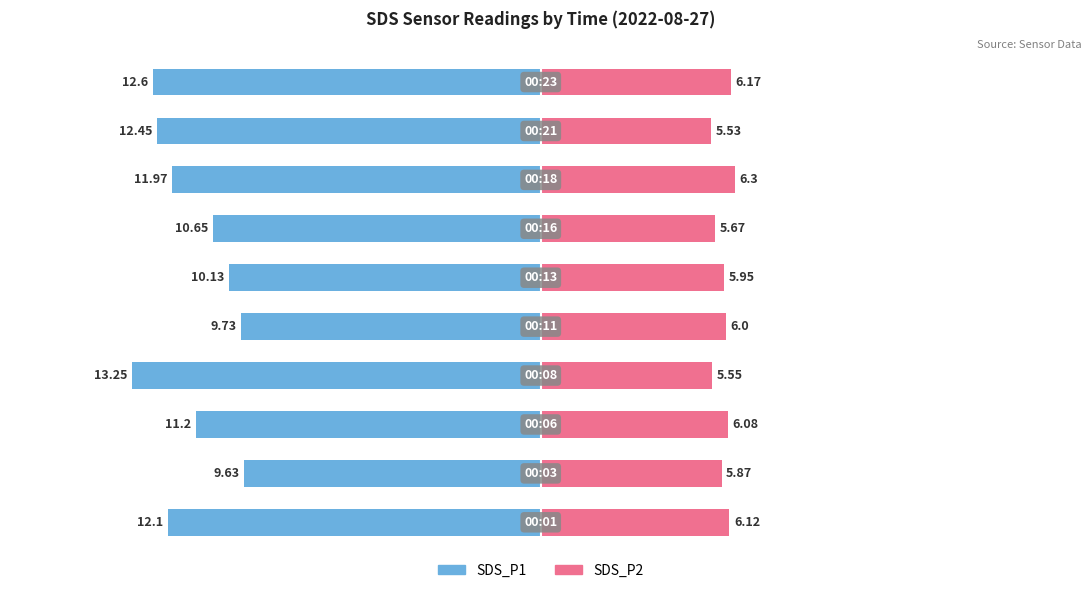

How many distinct data groups are displayed?

2